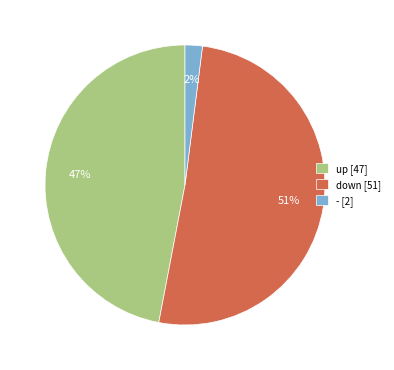

Which category has the biggest portion of the pie?

down